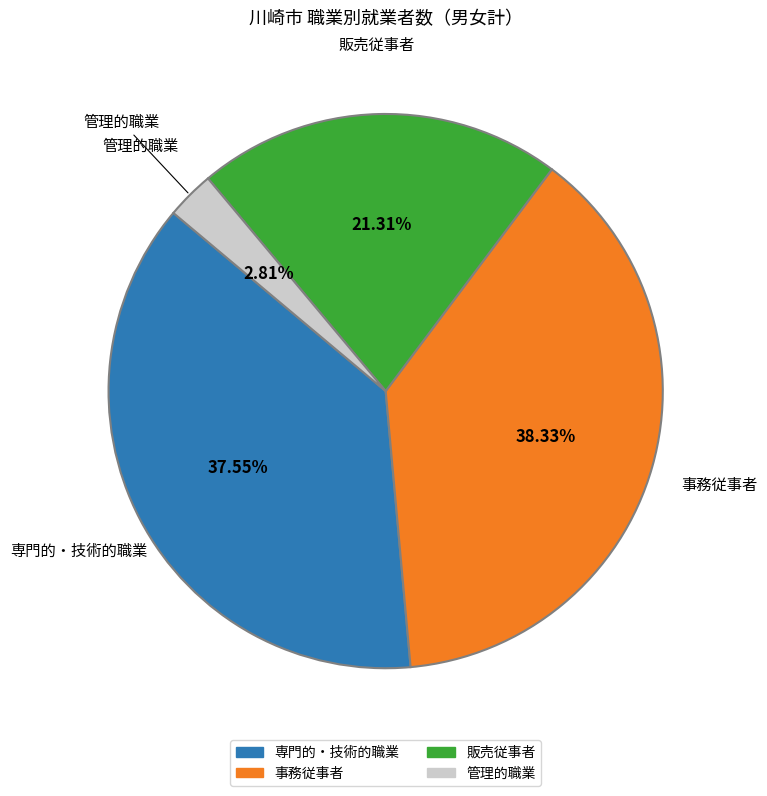

Does any single category account for the majority?

No